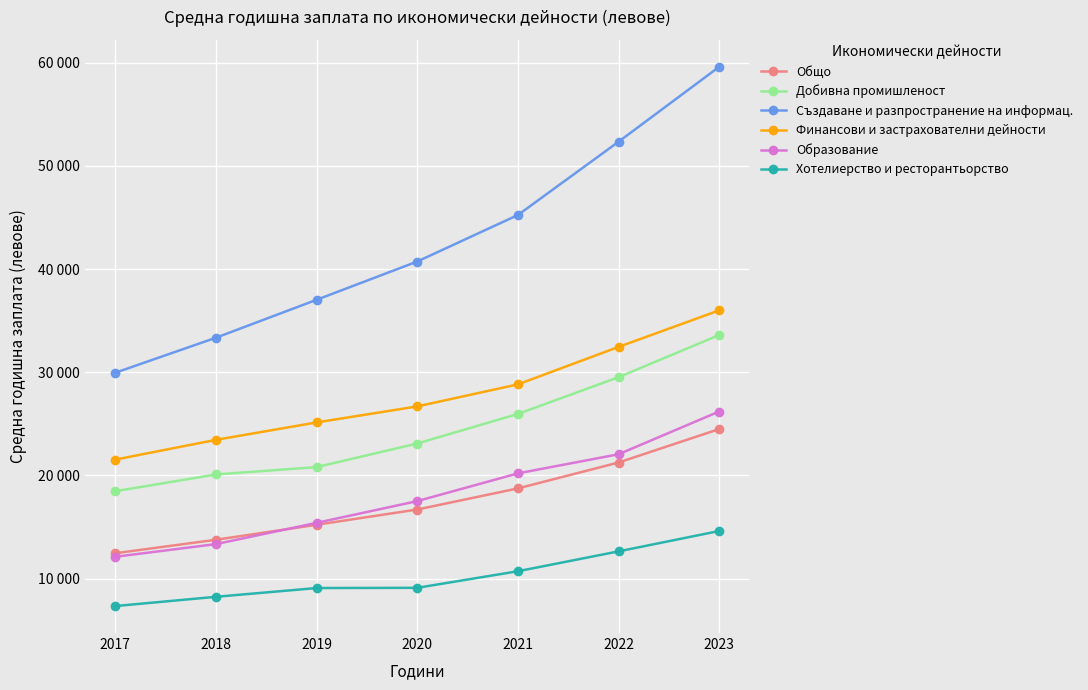

Is this an area chart (filled region under the line)?

No